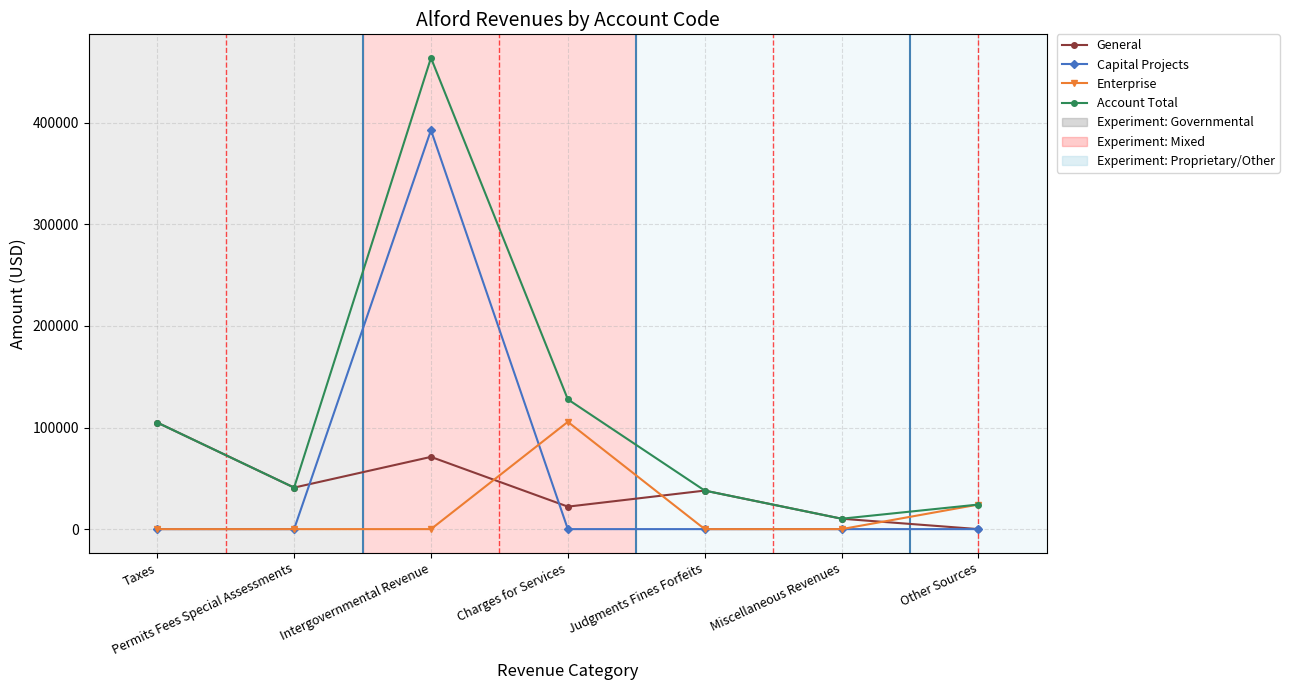

What is the sum of all Capital Projects values?

392653